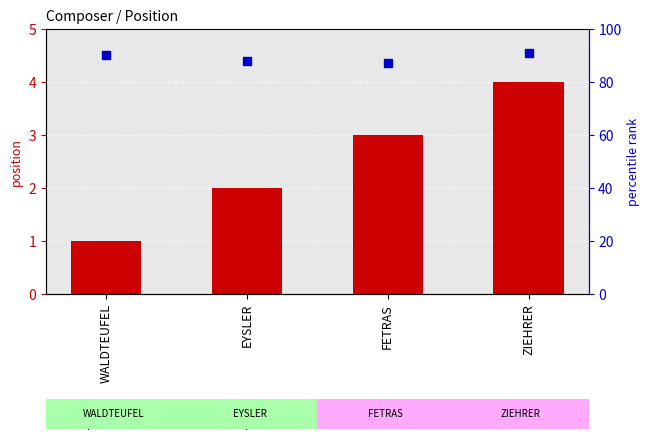

At which category is the sum across all series the highest?

ZIEHRER